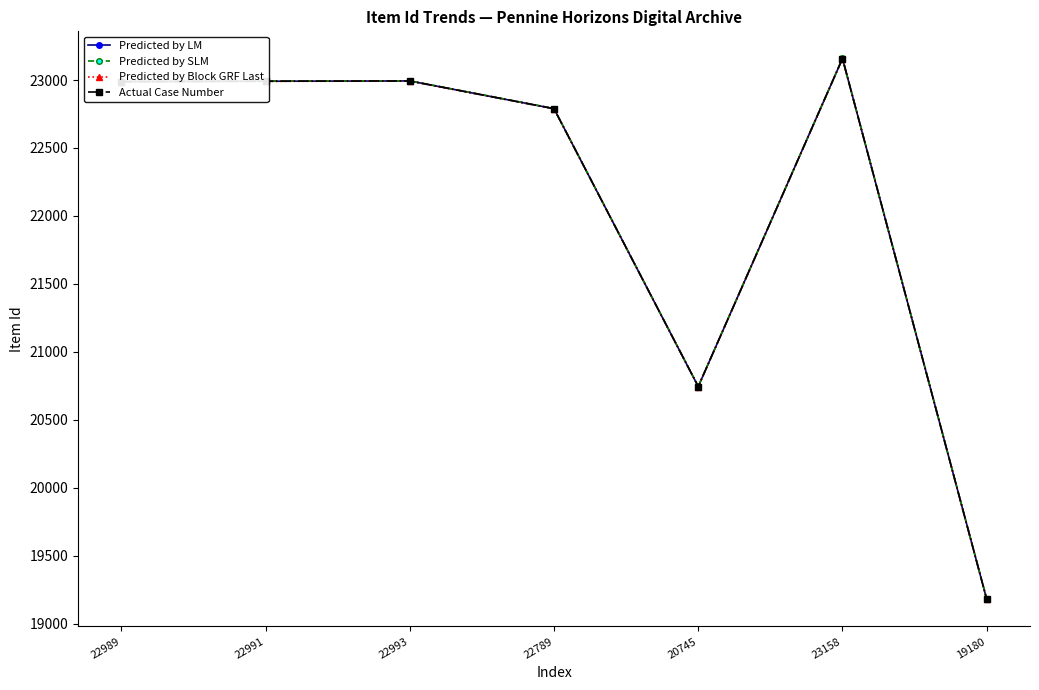

What is the label of the 7th point from the right?

22989